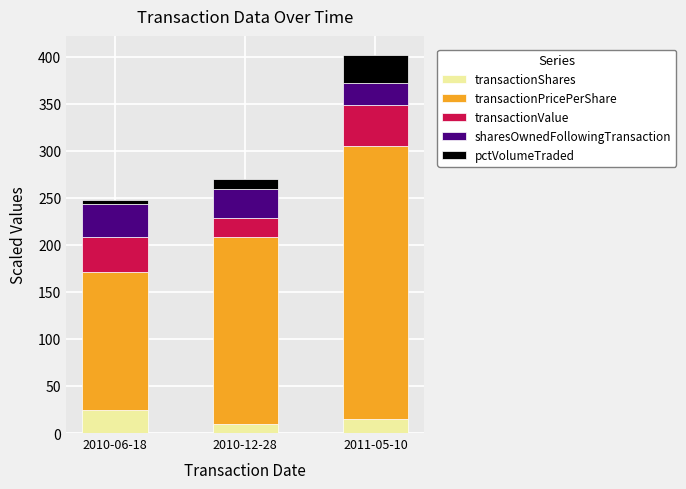

What value does the transactionShares series have at 2010-06-18?

25.0